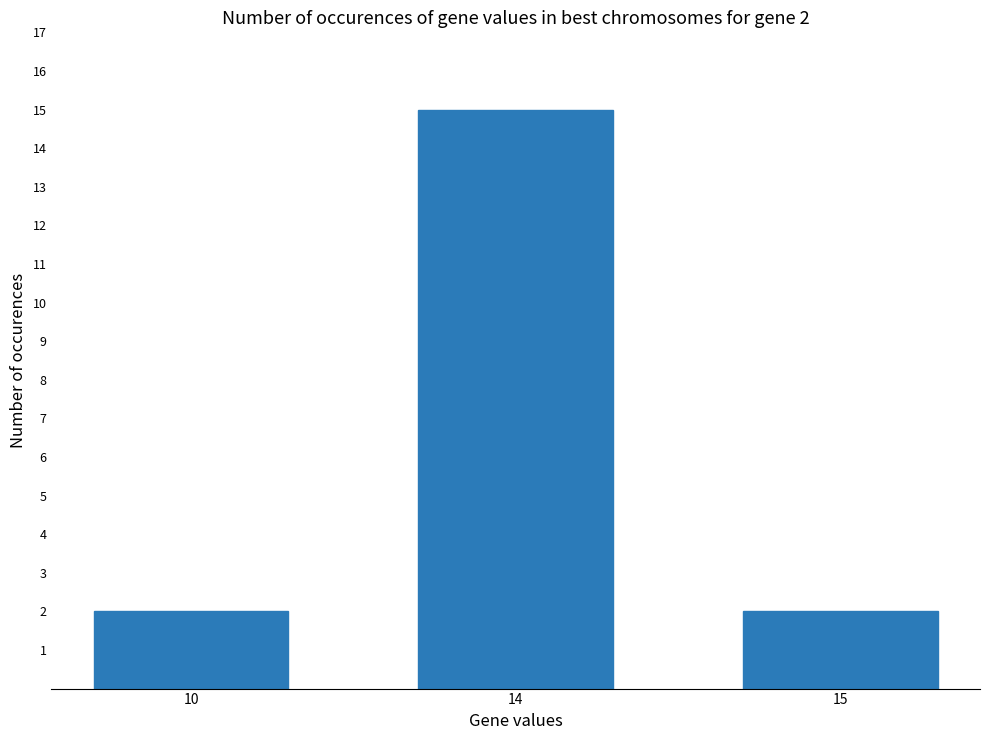

What is the sum of the values at 14 and 15?

17